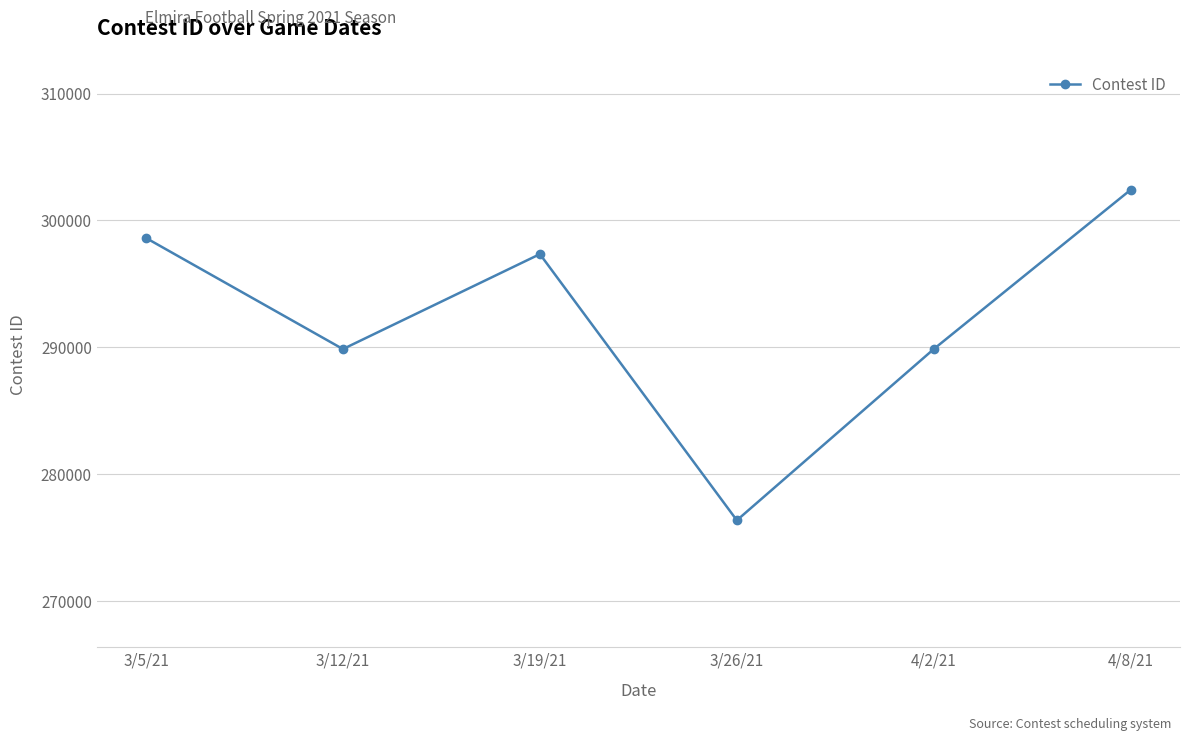

Which label corresponds to the smallest value in the chart?

3/26/21